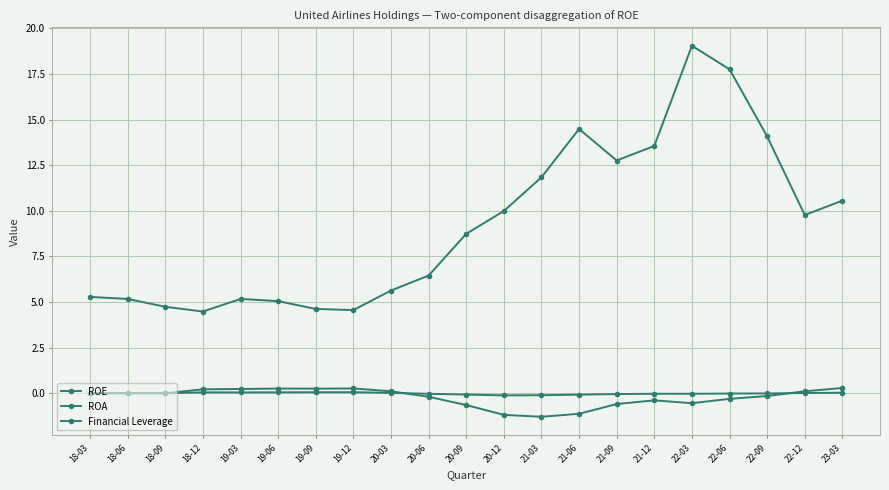

Which series has the largest range (max minus min)?

Financial Leverage